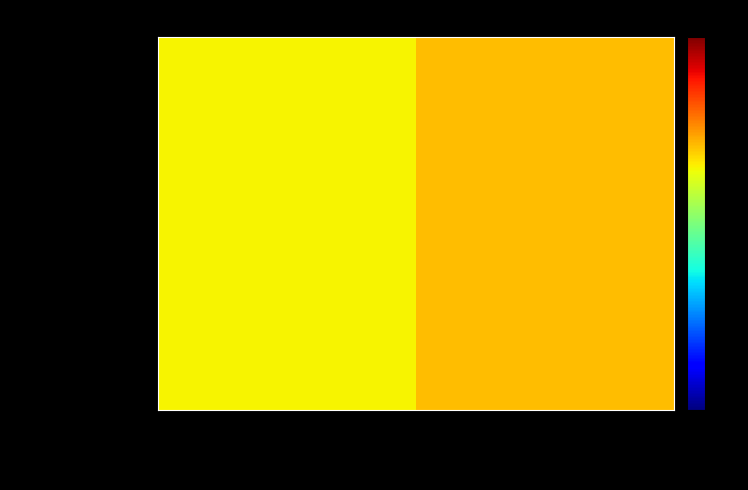

At how many categories does at least one series exceed 136?

1